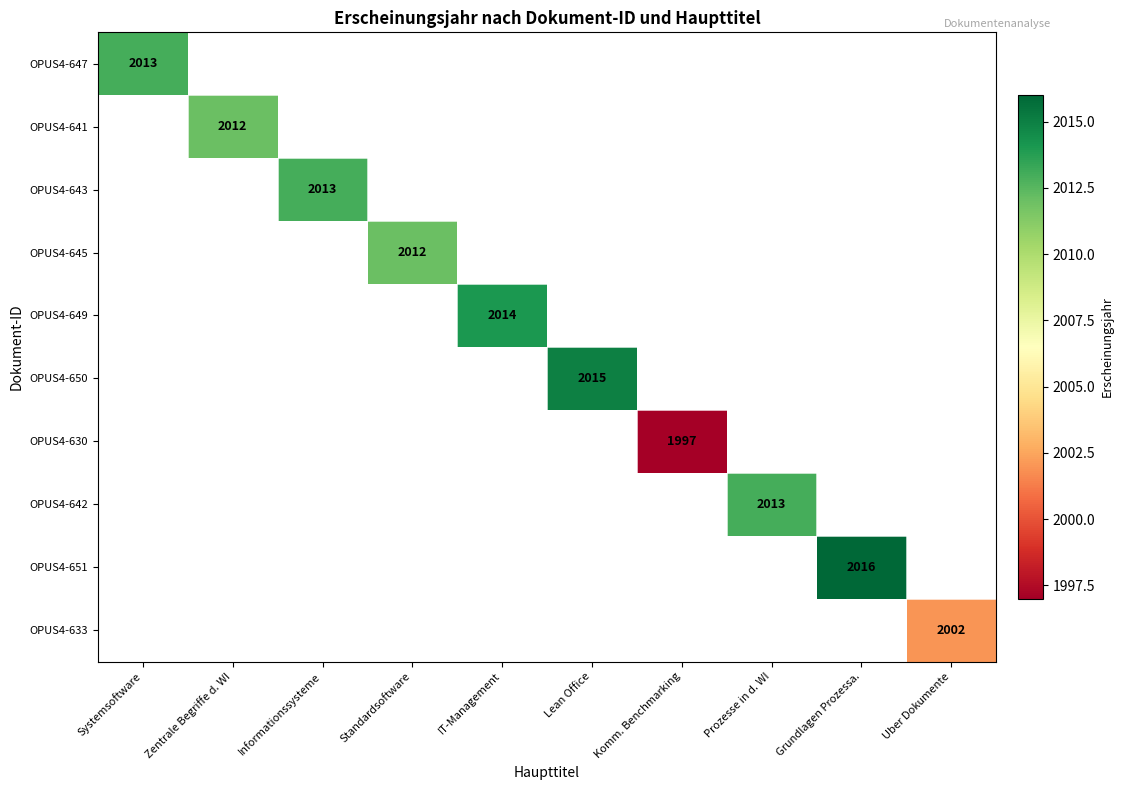

What is the minimum value for OPUS4-647?

2013.0